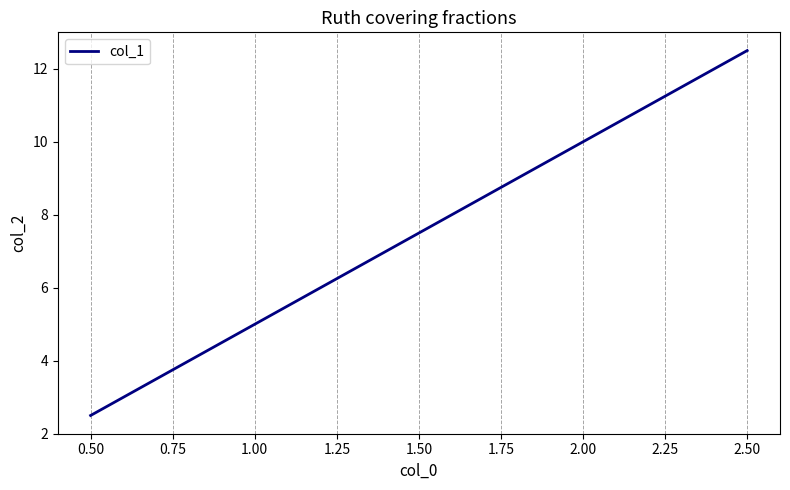

How many values exceed 7?

2